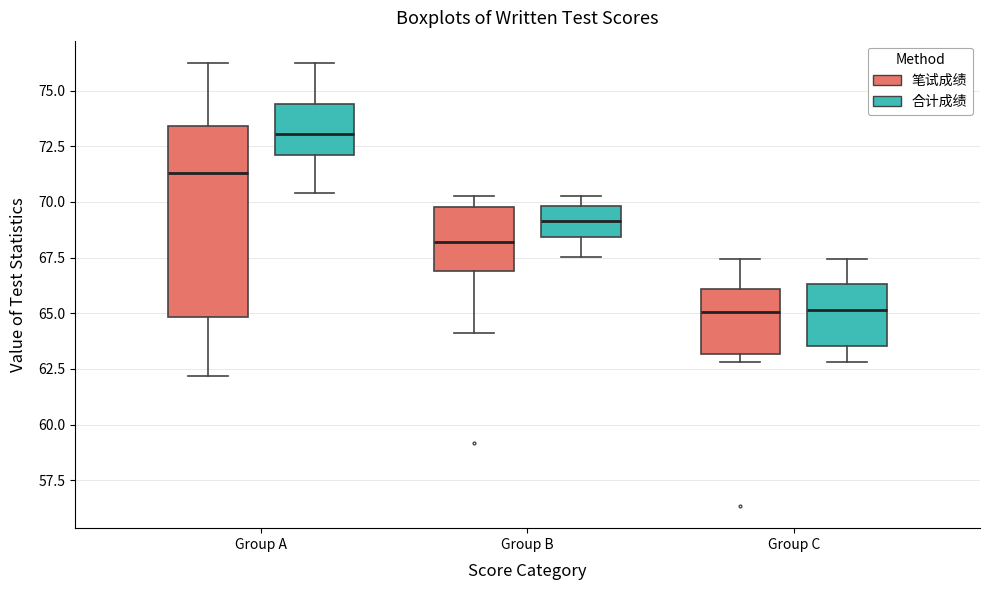

Reading left to right, transcribe this box plot: for each box, give where its median line is, the range the box spans, and where its two whiskers end, as read against the y-axis. The values are not printed on the chart, so give them approximately, as read against the axis.

Group A (笔试成绩): median 71.5, box 65.0 to 73.5, whiskers 62.0 to 76.5
Group A (合计成绩): median 73.0, box 72.0 to 74.5, whiskers 70.5 to 76.5
Group B (笔试成绩): median 68.0, box 67.0 to 70.0, whiskers 64.0 to 70.5
Group B (合计成绩): median 69.0, box 68.5 to 70.0, whiskers 67.5 to 70.5
Group C (笔试成绩): median 65.0, box 63.0 to 66.0, whiskers 63.0 (just below the box's lower edge) to 67.5
Group C (合计成绩): median 65.0, box 63.5 to 66.5, whiskers 63.0 to 67.5